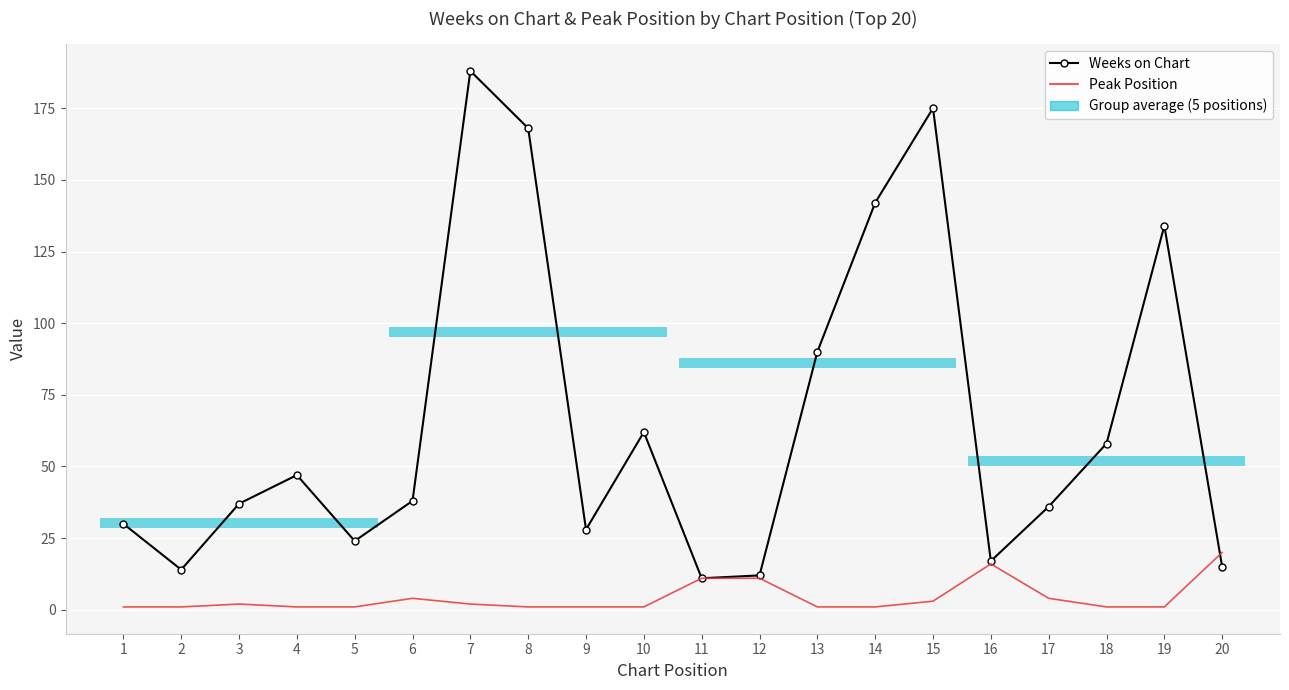

Rank the series by their average value, from highest to lowest.

Weeks on Chart, Peak Position